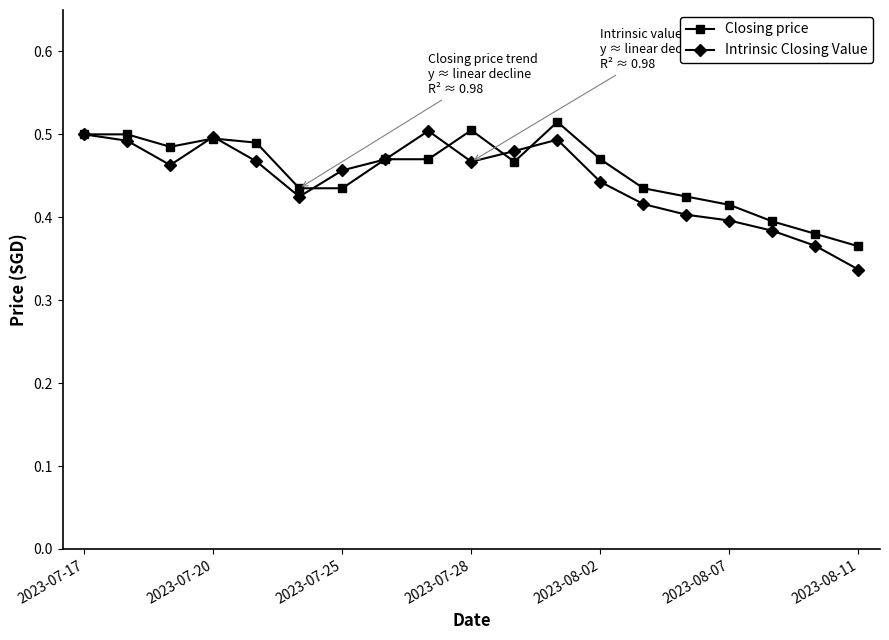

Count the Closing price values in the range 0 to 1.

19